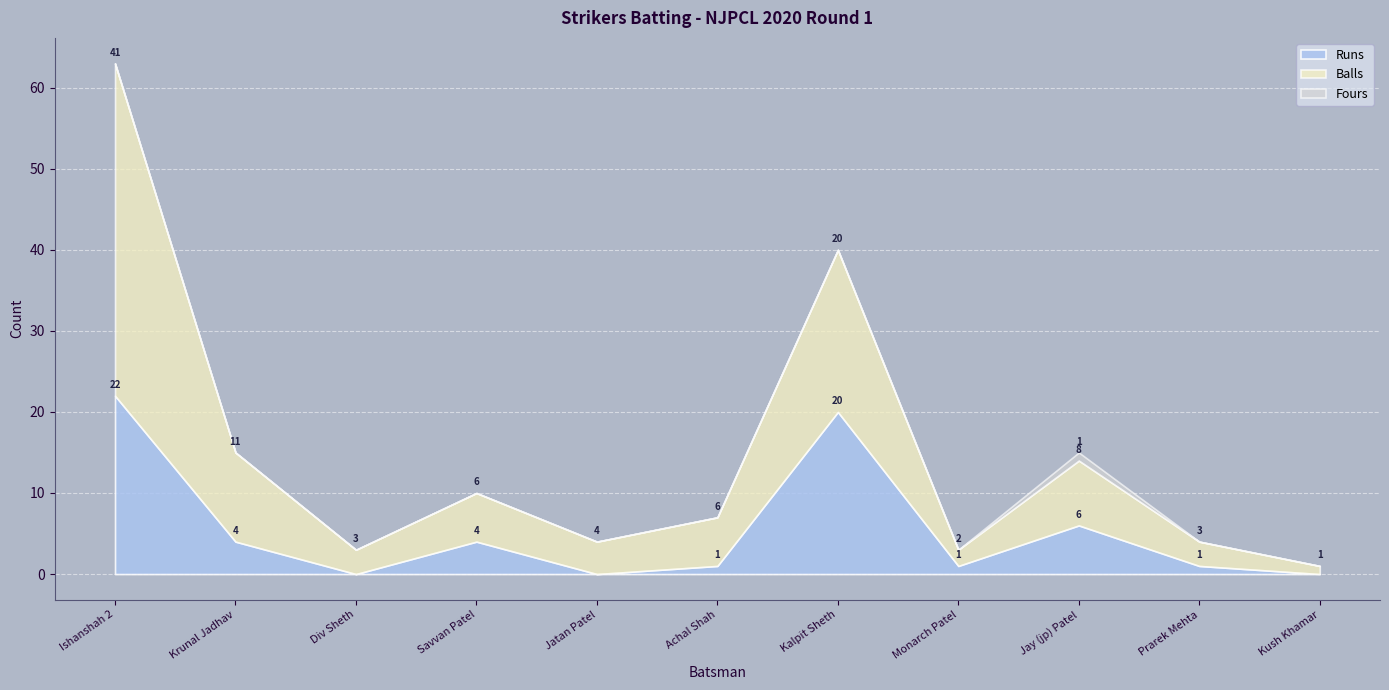

How many data points in Balls are above 6?

4